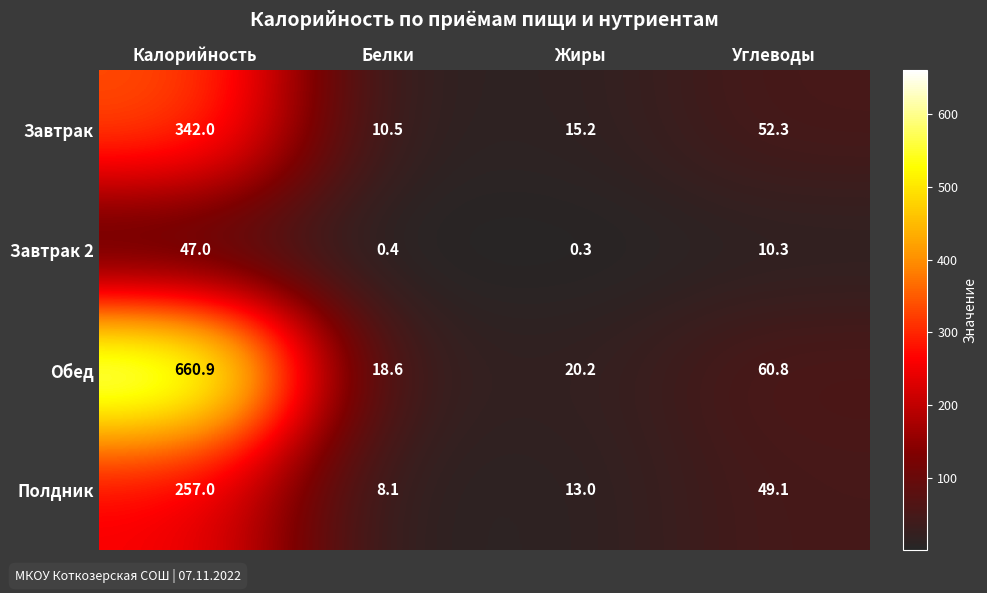

The value of Завтрак at Калорийность is 342.0. True or false?

True